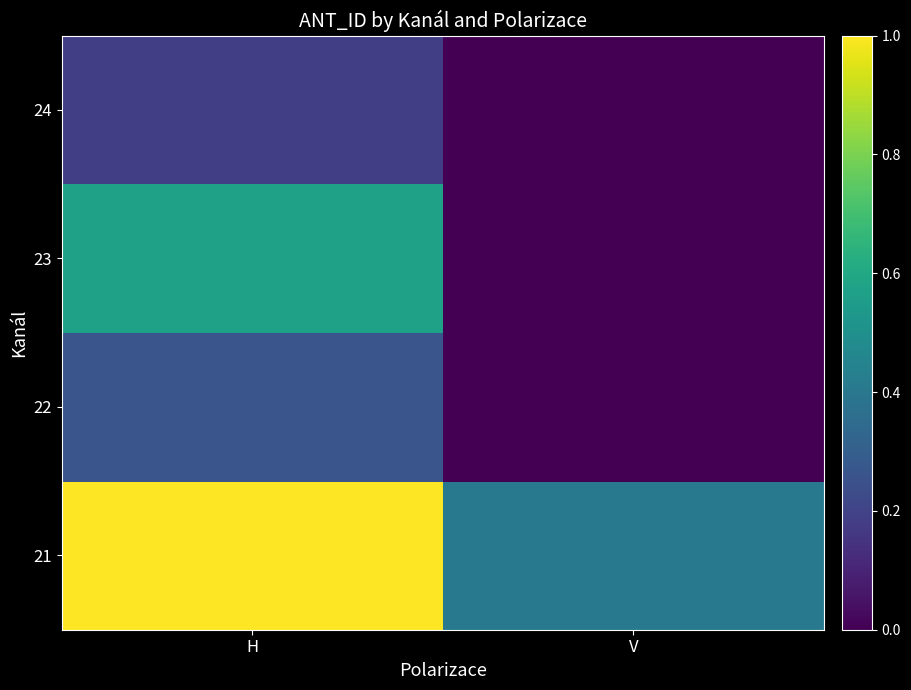

What is the difference between the highest and lowest values at H?

0.8